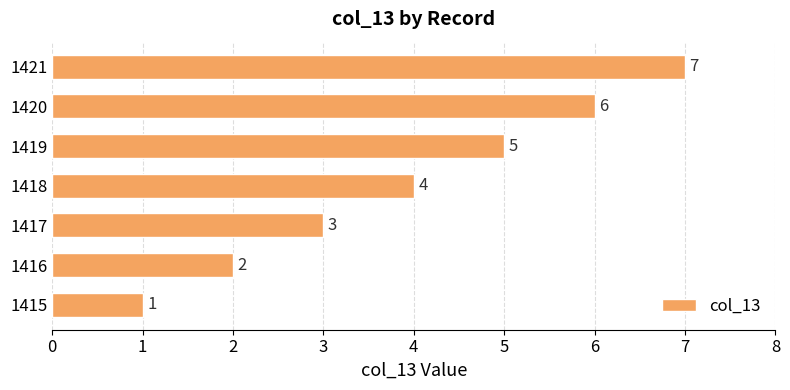

What is the greatest value displayed?

7